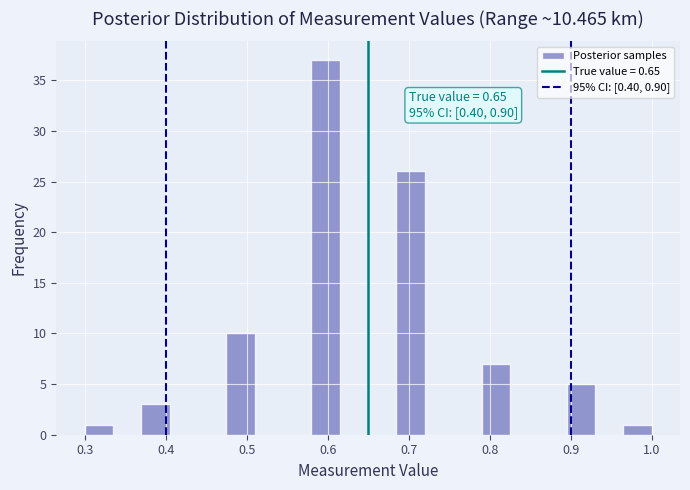

Around what value on the x-axis is the tallest bar? Give the approximate position of its centre, as read against the axis.

0.60